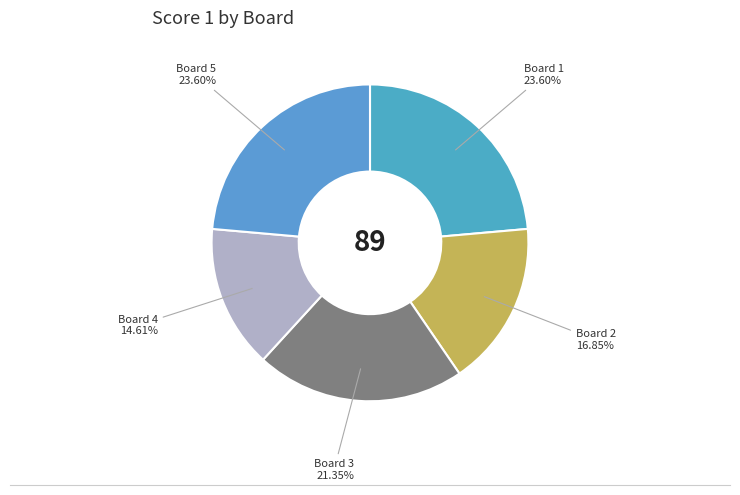

What is the smallest slice in the pie chart?

Board 4